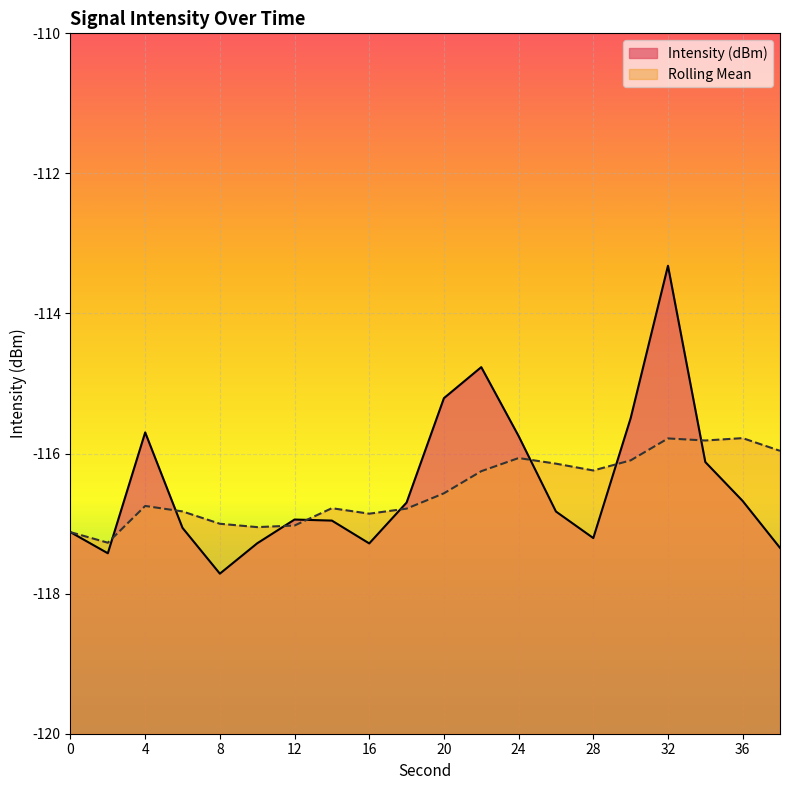

At which category does the chart reach its peak across all series?

32